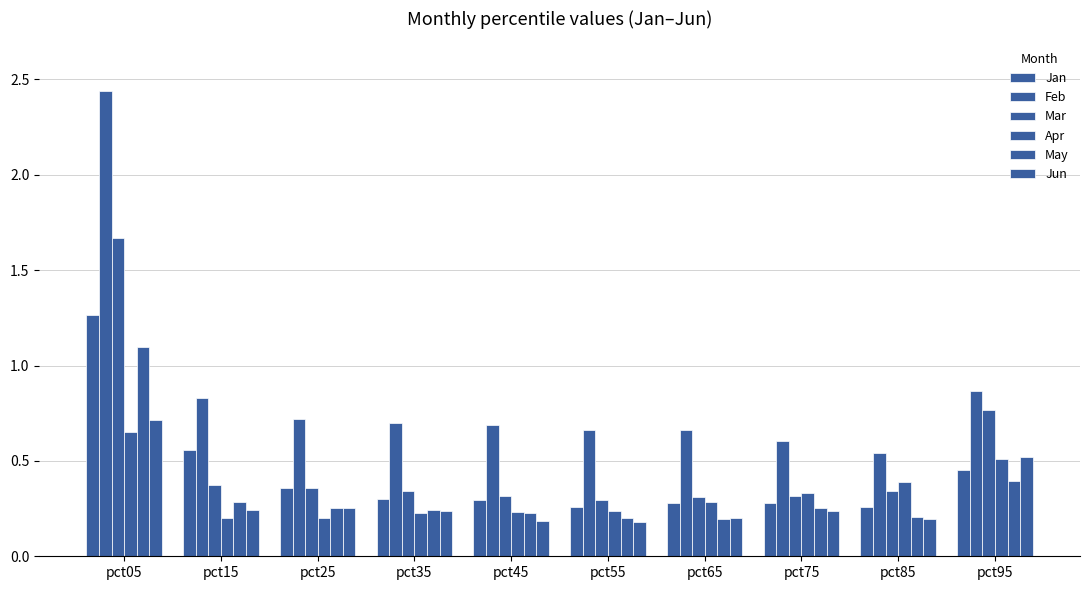

Count the number of data series in this chart.

6